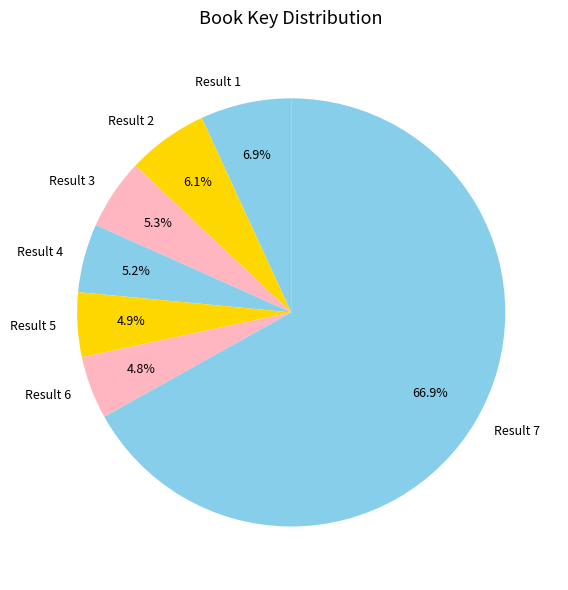

How many segments does this pie chart have?

7